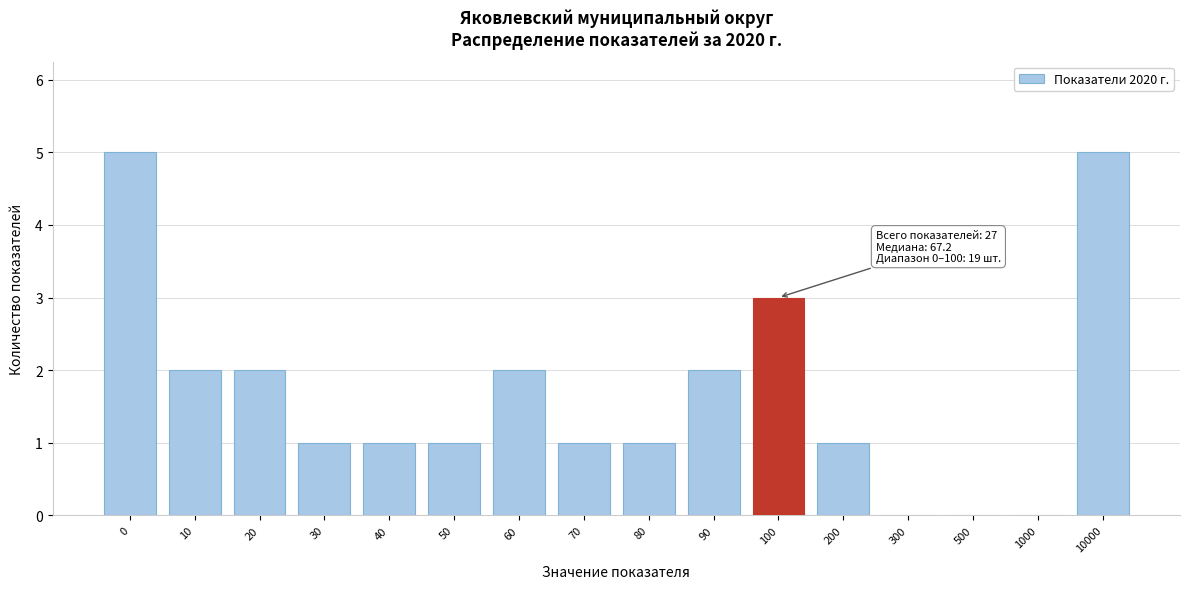

Reading left to right, what are all the values shown in this chart?

0=5	10=2	20=2	30=1	40=1	50=1	60=2	70=1	80=1	90=2	100=3	200=1	300=0	500=0	1000=0	10000=5